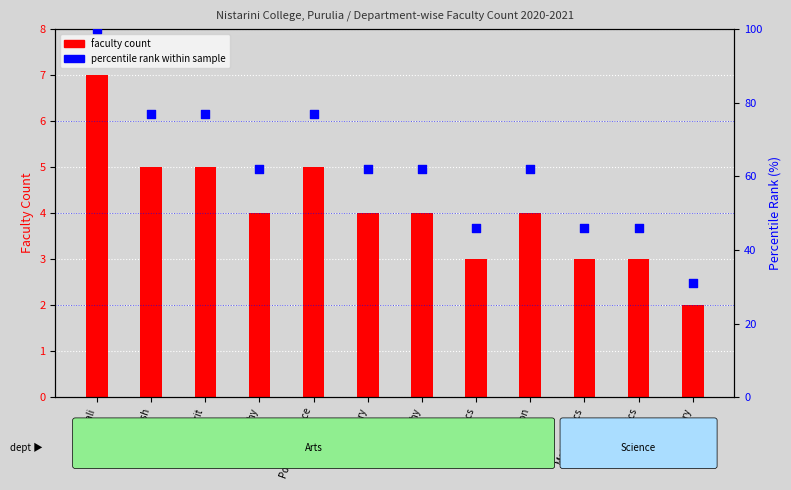

Is the value of percentile rank within sample at Economics greater than the value of faculty count at Mathematics?

Yes